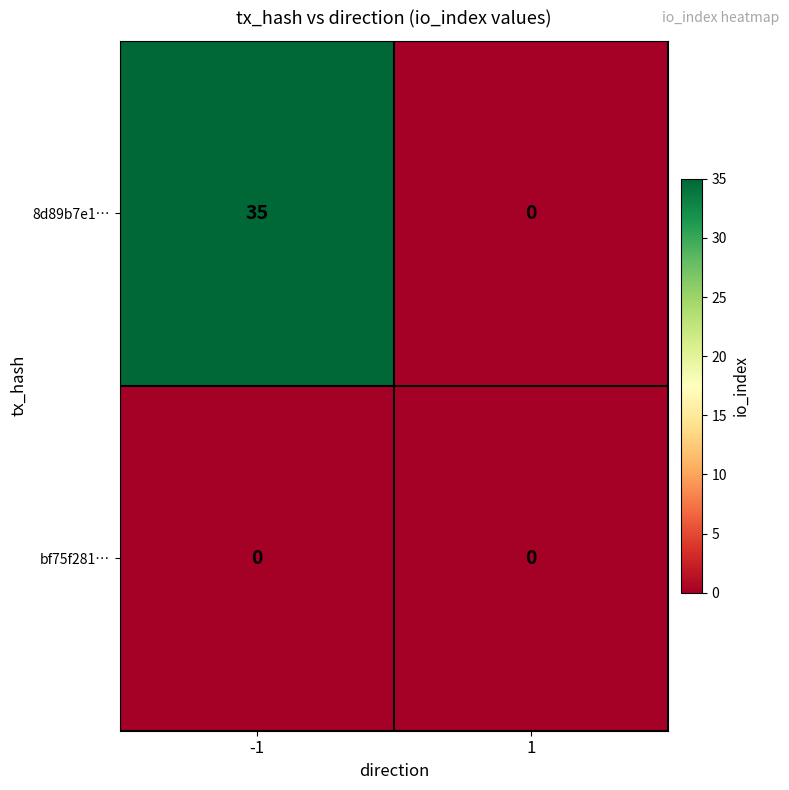

Rank the series by their maximum value, from lowest to highest.

bf75f281…, 8d89b7e1…